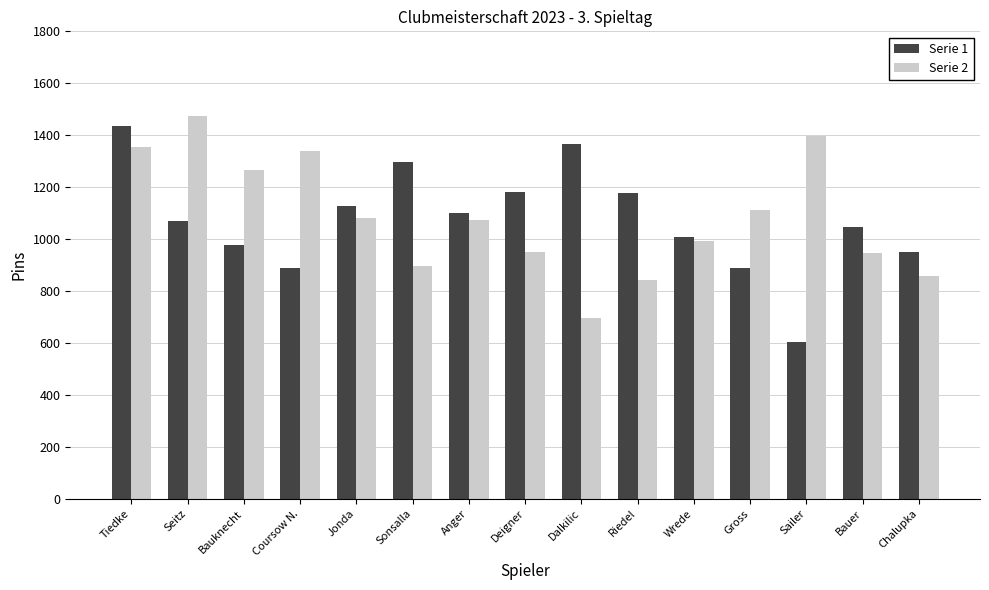

Read the Serie 1 value at Anger.

1099